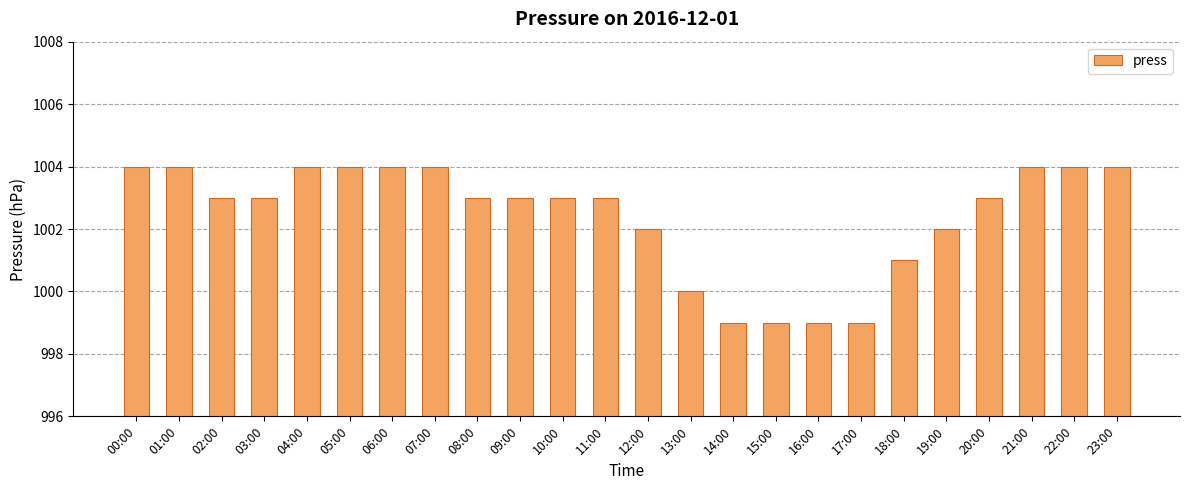

Count the values in the range 1002 to 1004.

18